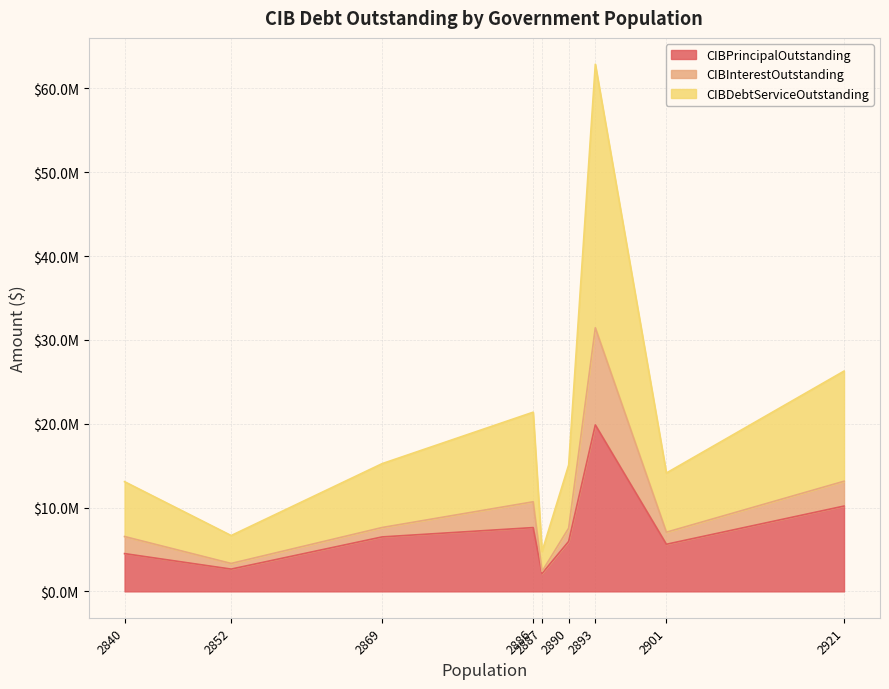

Reading left to right, transcribe all the data shown in this chart.

CIBPrincipalOutstanding: Stamford=10178000.0	Fairfield=5620000.0	Ferris=19857000.0	Wimberley=5965000.0	Hamilton=2131000.0	Talty=7610000.0	Taft=6497000.0	Rancho Viejo=2657000.0	Brazoria=4505000.0
CIBInterestOutstanding: Stamford=2961233.0	Fairfield=1439868.0	Ferris=11584473.8	Wimberley=1577078.3	Hamilton=247552.0	Talty=3077780.6	Taft=1122105.0	Rancho Viejo=673148.5	Brazoria=2038100.0
CIBDebtServiceOutstanding: Stamford=13139233.0	Fairfield=7059868.0	Ferris=31441473.8	Wimberley=7542078.3	Hamilton=2378552.0	Talty=10687780.6	Taft=7619105.0	Rancho Viejo=3330148.5	Brazoria=6543100.0